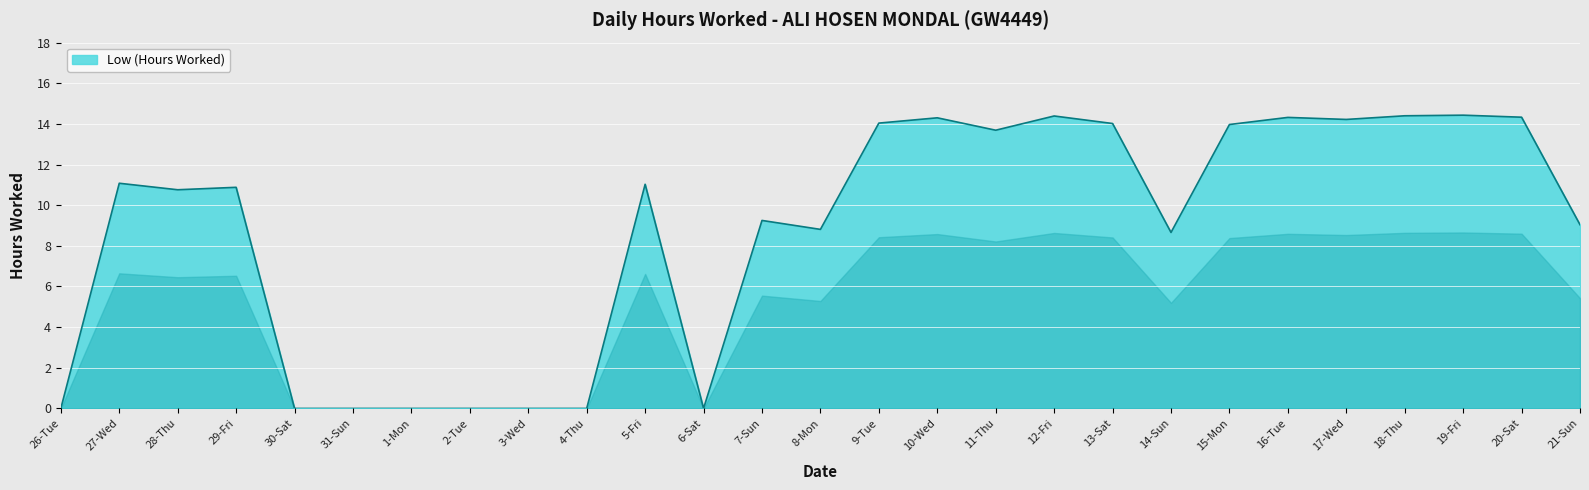

What position from the right is 7-Sun?

15